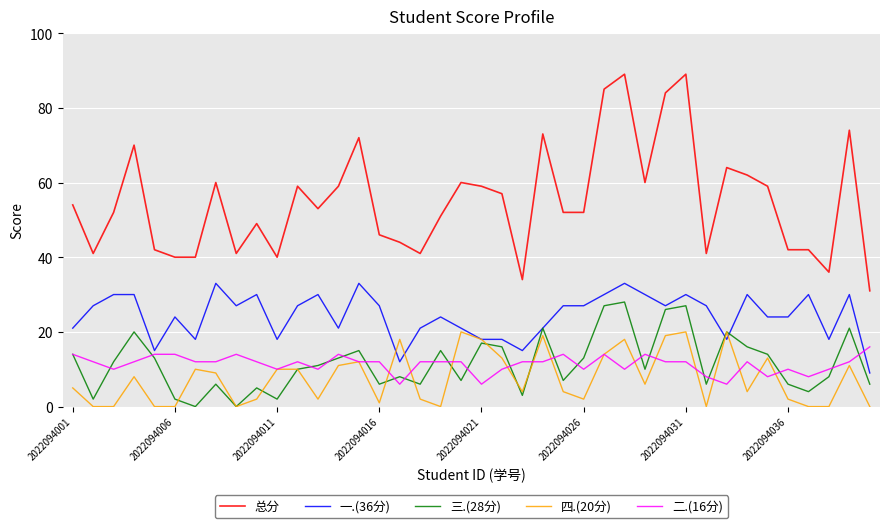

Does the chart have visible grid lines?

Yes